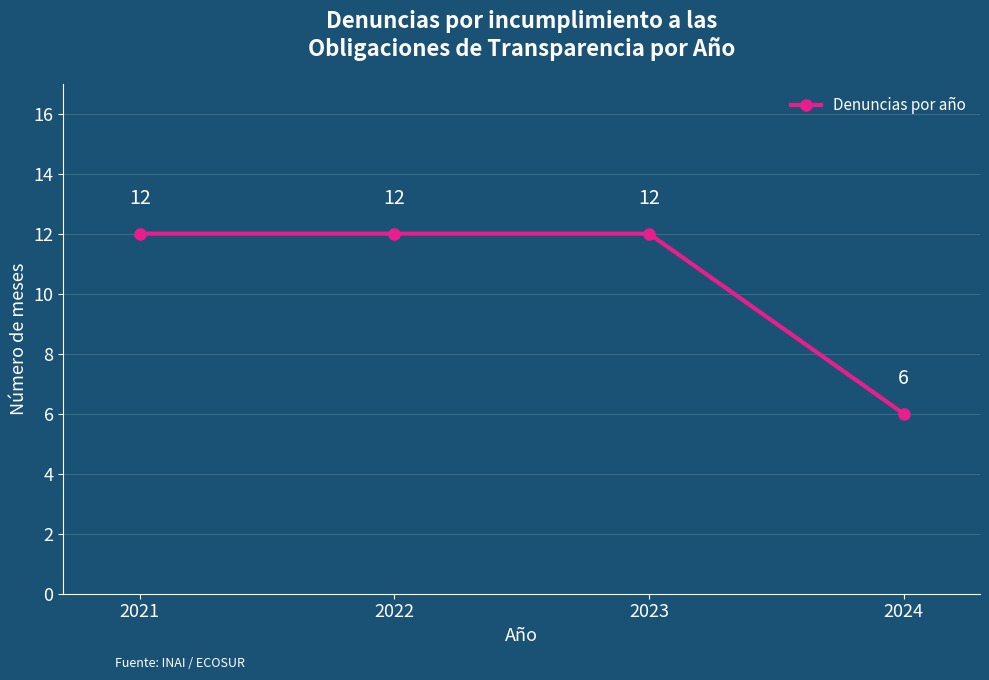

What is the value of the 2nd point from the left?

12